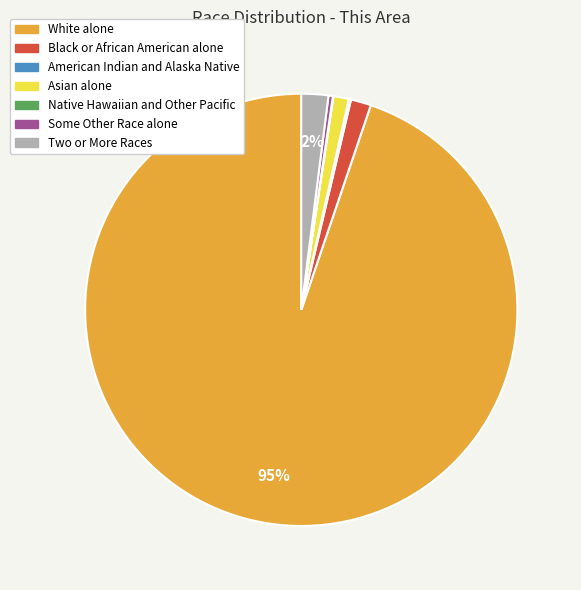

What is the ratio of the value at Asian alone to the value at Some Other Race alone?

3.5